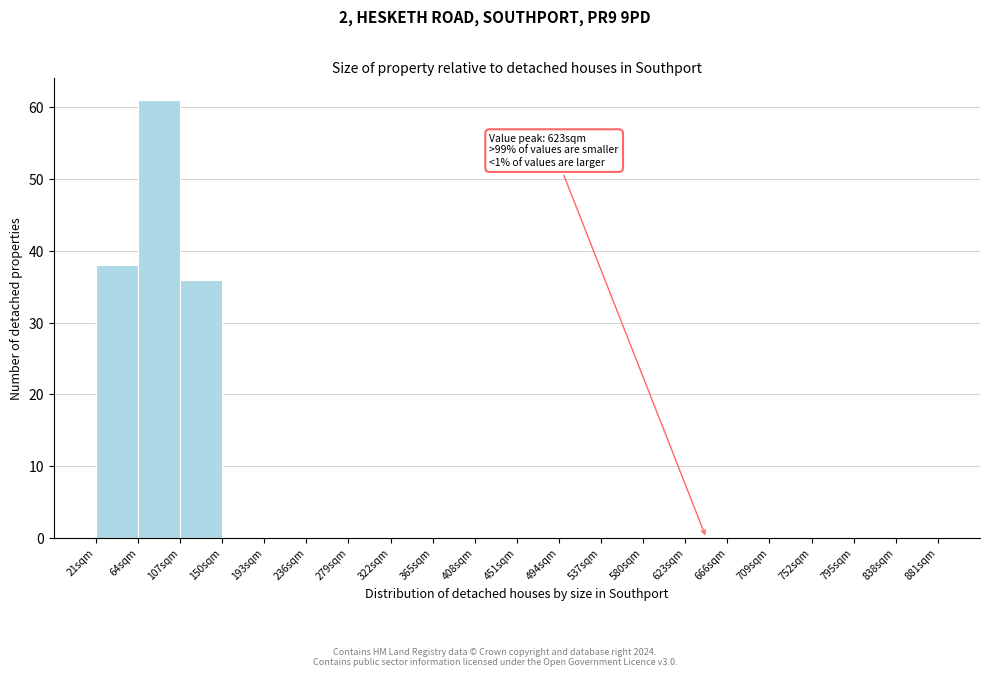

Over which range of the x-axis is the bar tallest?

64 to 107